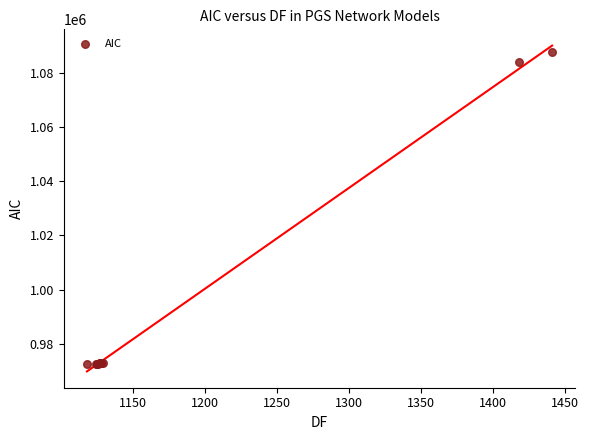

What Y value in the scatter plot is closest to 1030130?

1084189.0